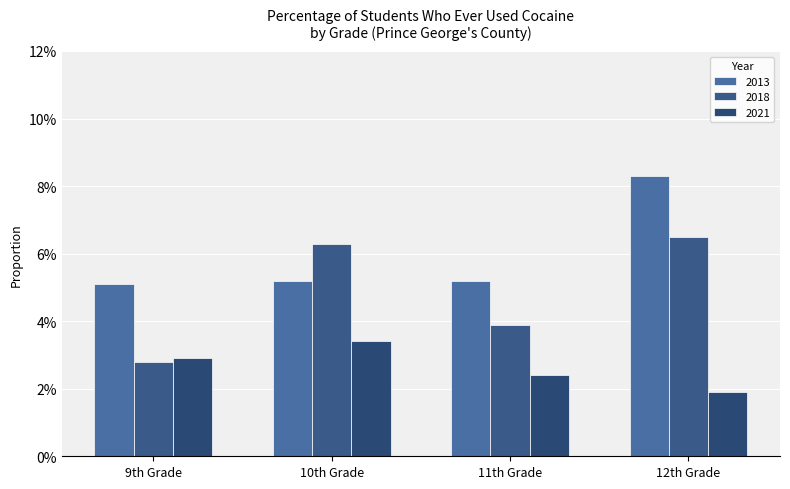

Are the bars horizontal?

No